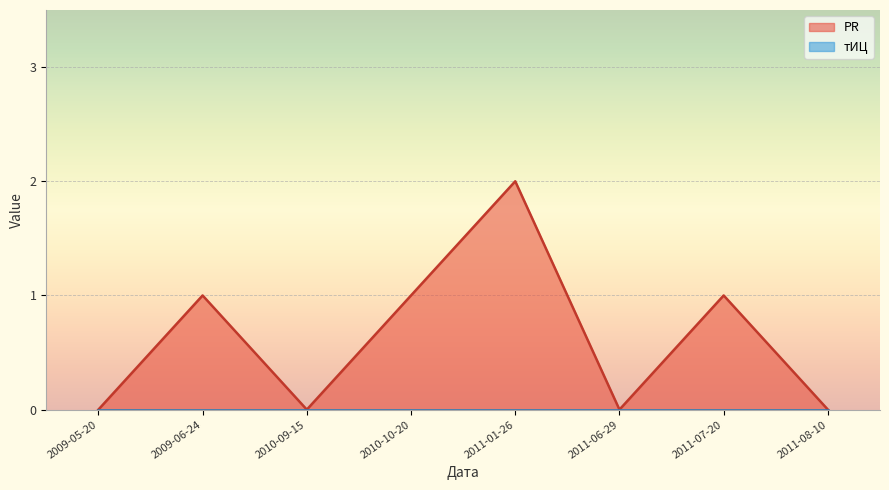

True or false: тИЦ has a value of 0 at 2010-10-20.

True